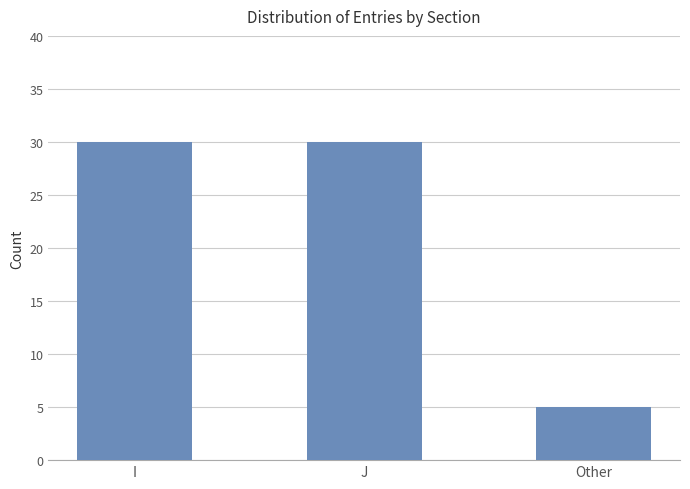

What is the minimum value shown in the chart?

5